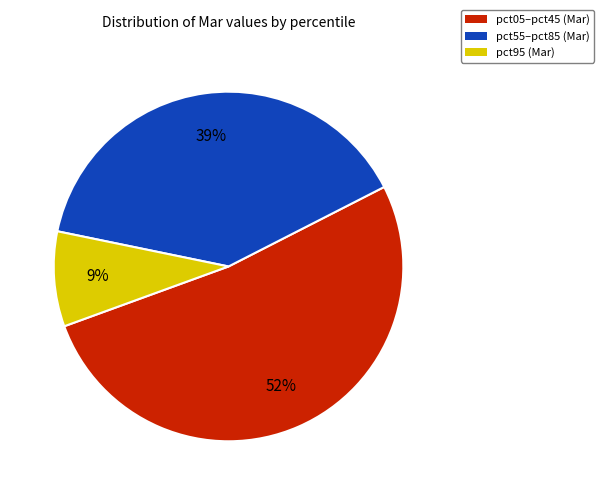

To the nearest percent, what is the difference between the largest and smallest slice percentages?

43%